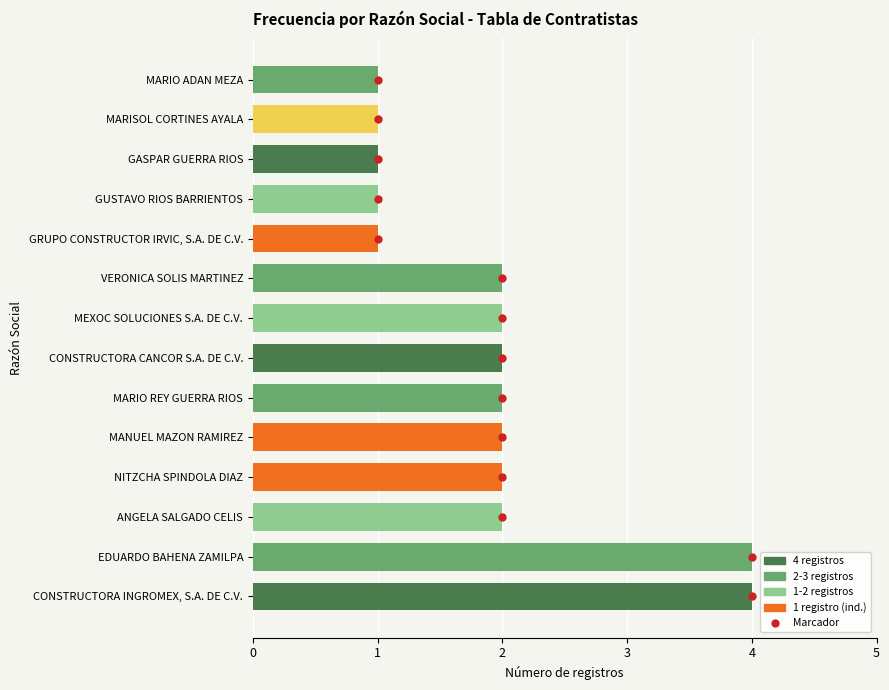

How many distinct data groups are displayed?

1